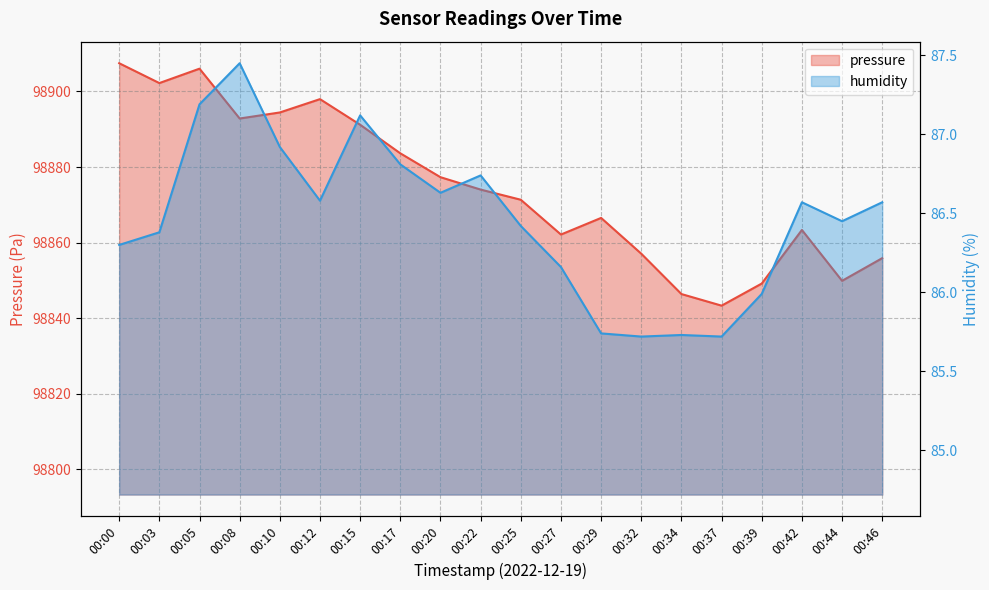

Where is the first local minimum for pressure?

00:03